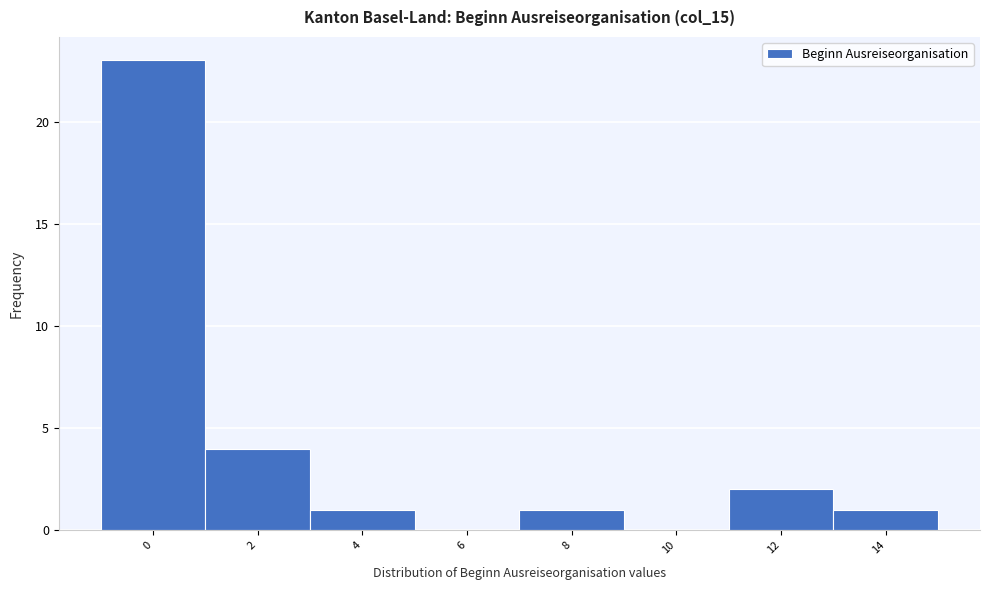

Reading left to right, list all the values displayed in this chart.

0=23	2=4	4=1	6=0	8=1	10=0	12=2	14=1